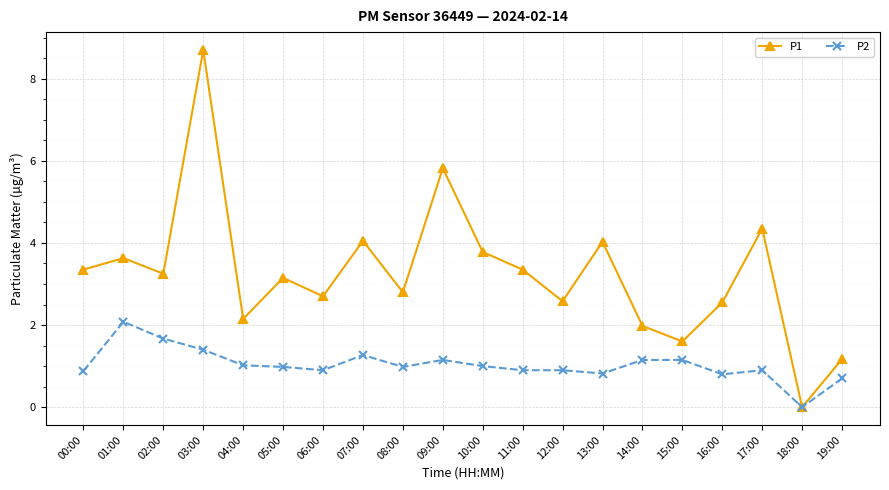

True or false: P2 has more than 0 points higher than both neighbors.

True